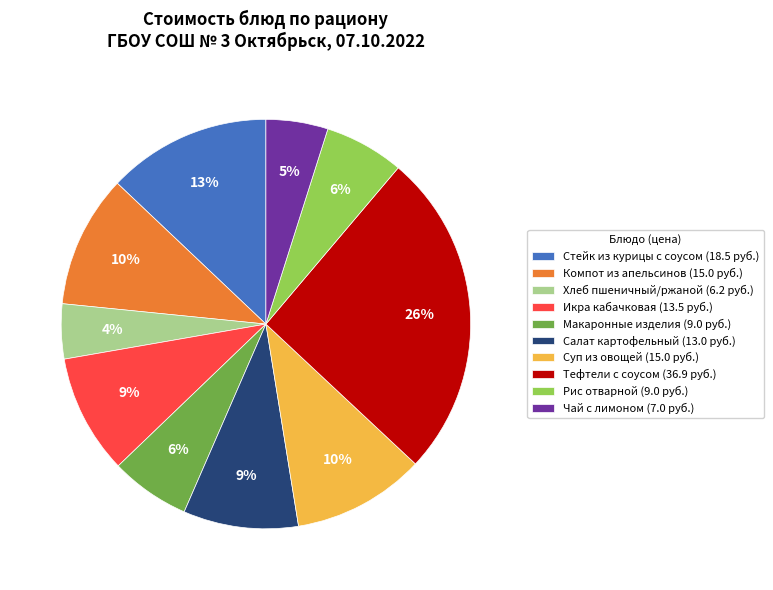

Combined, do Салат картофельный (13.0 руб.) and Компот из апельсинов (15.0 руб.) account for over 50%?

No